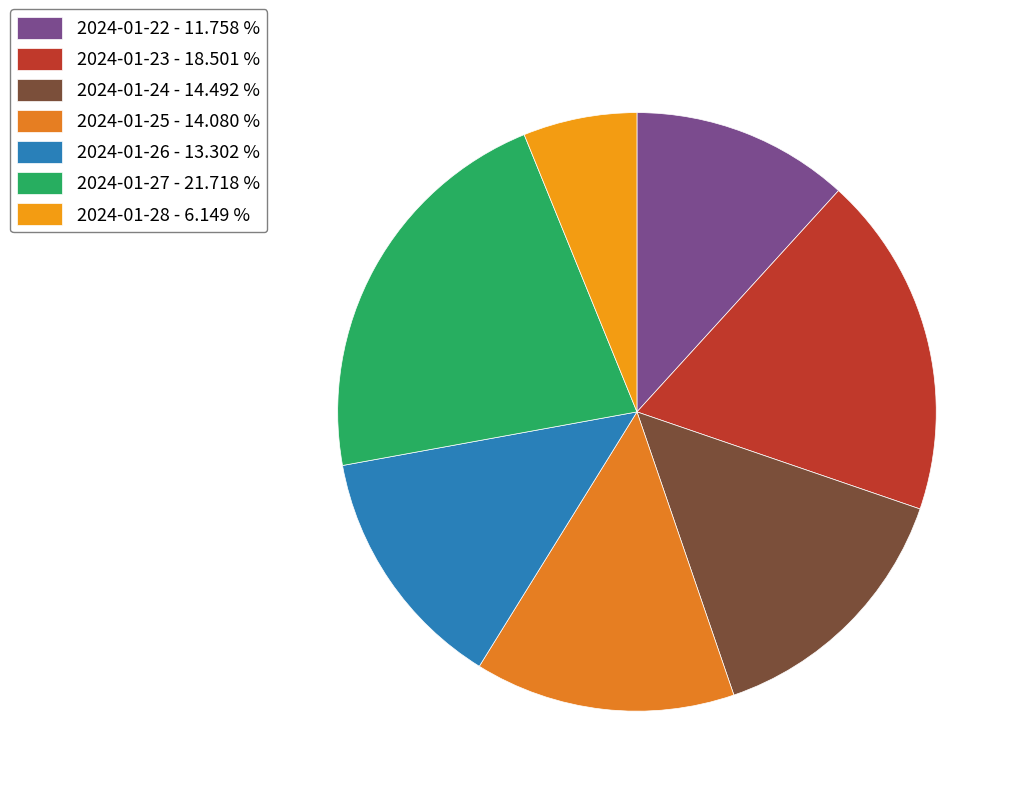

How many segments does this pie chart have?

7